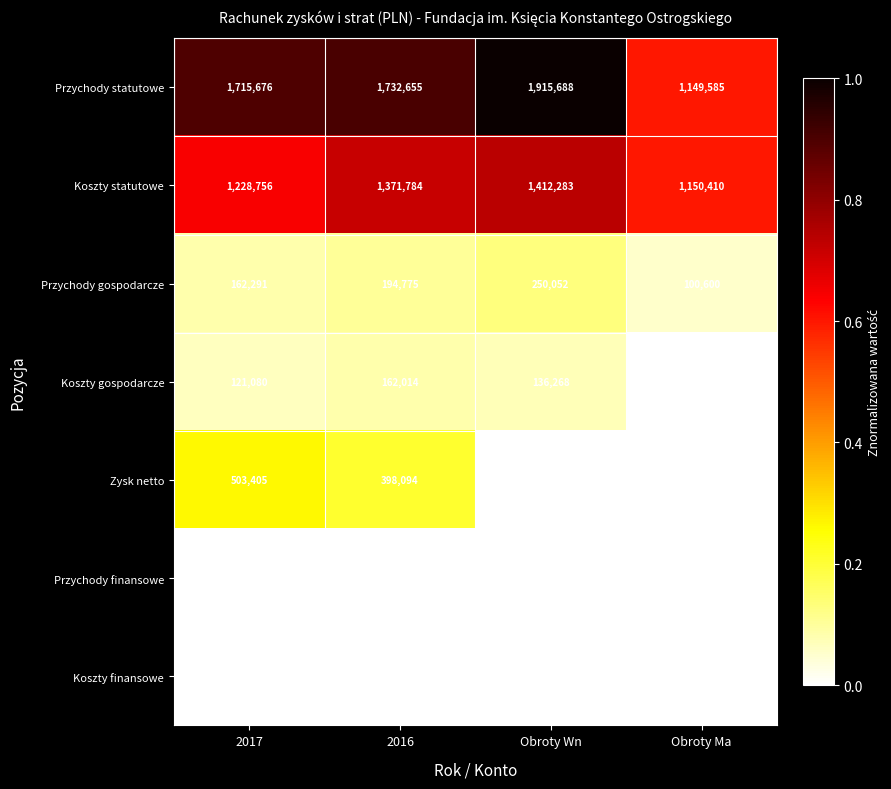

What is the difference between the maximum and minimum values in the Zysk netto series?

503405